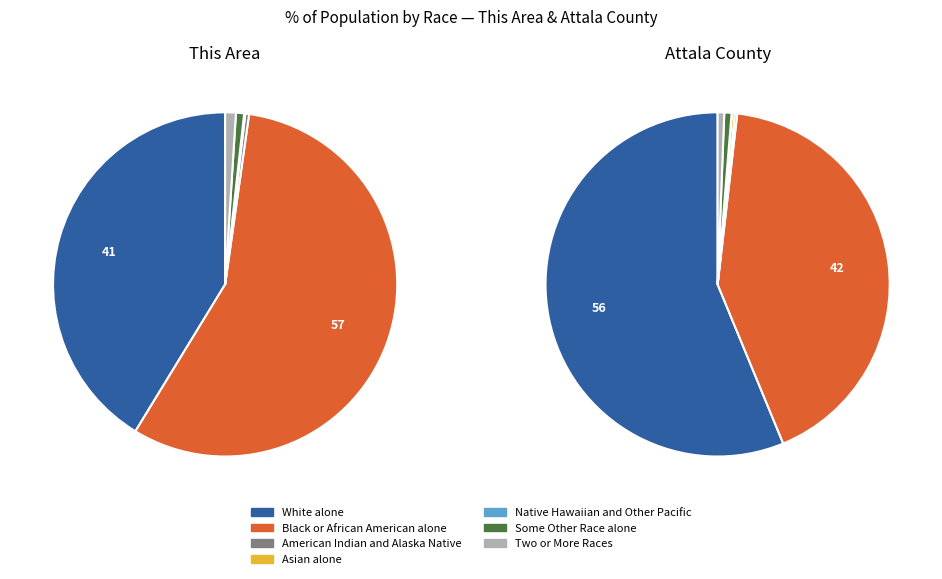

What percentage do Two or More Races and Black or African American alone together represent?

57.5%